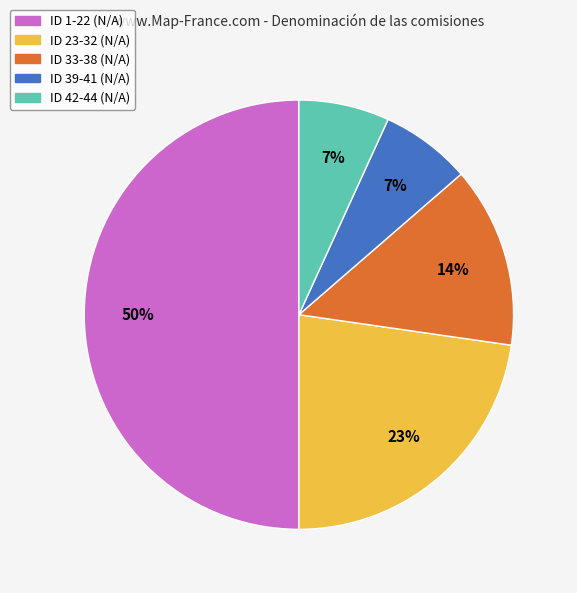

Count the number of slices in the pie.

5